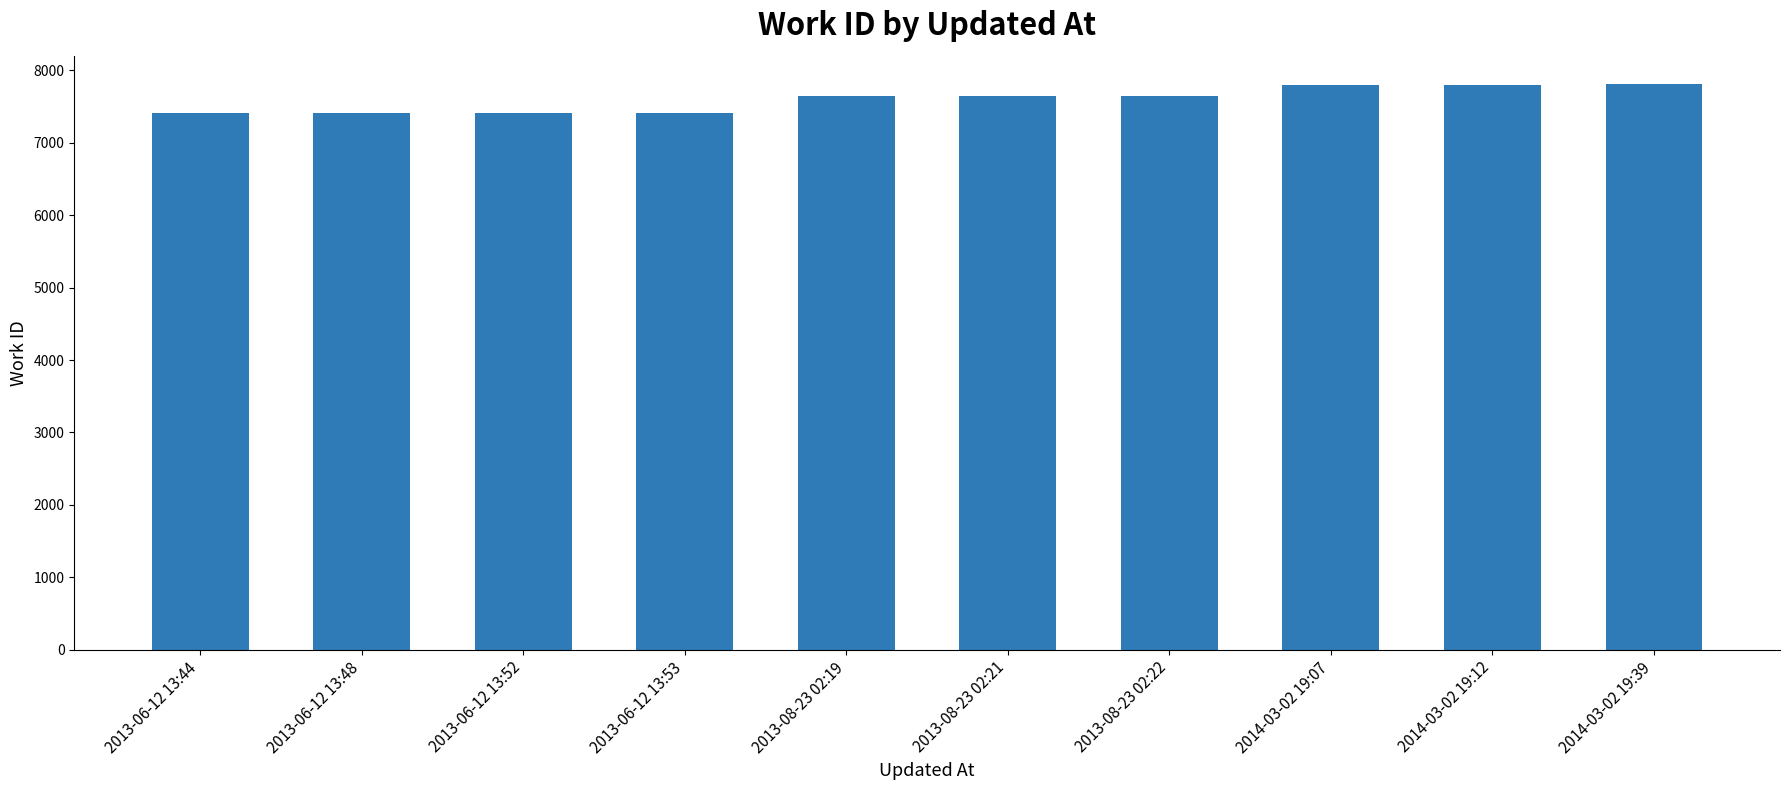

What is the difference between the second highest and minimum values?

394